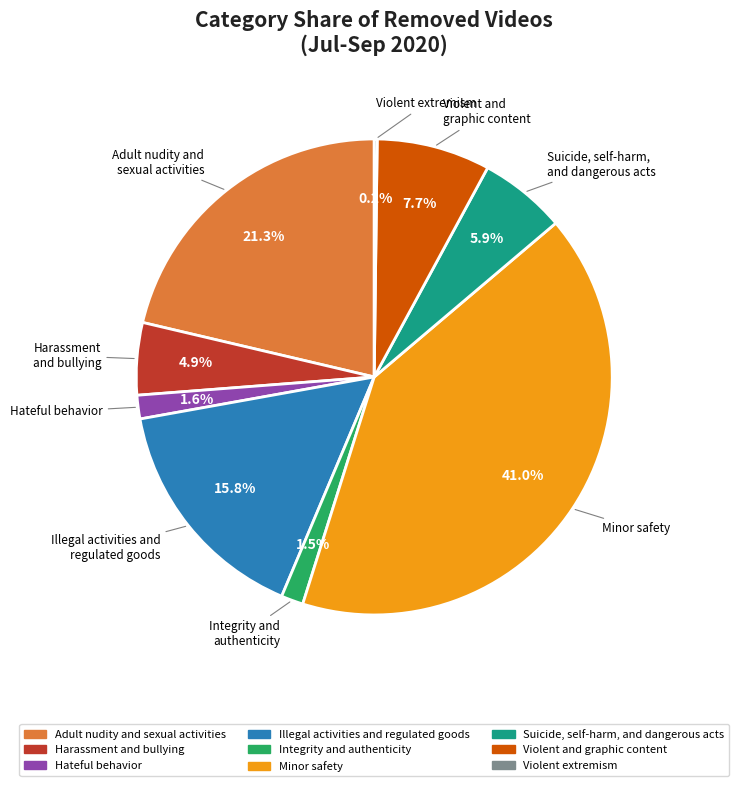

Combined, what portion of the pie is Minor safety and Adult nudity and sexual activities?

62.4%